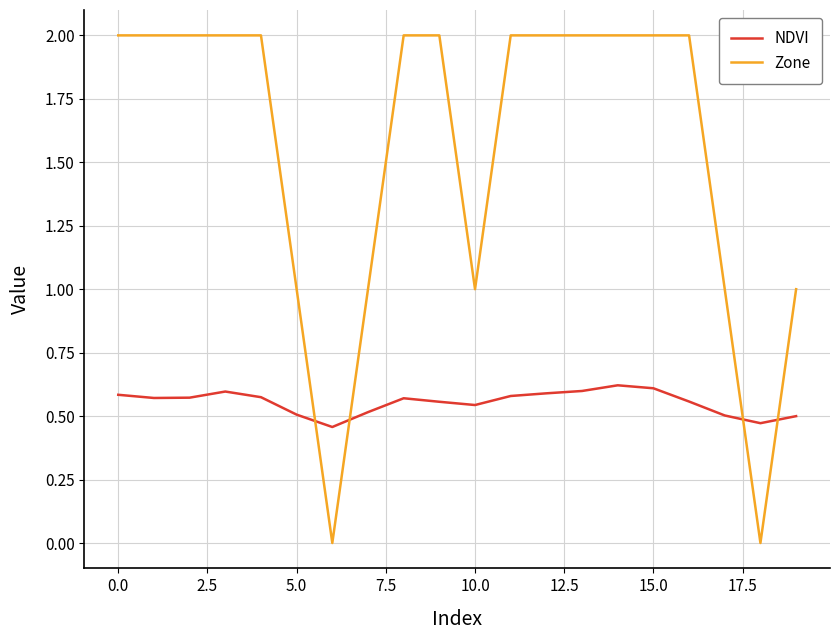

What is the maximum value shown in the chart?

2.0